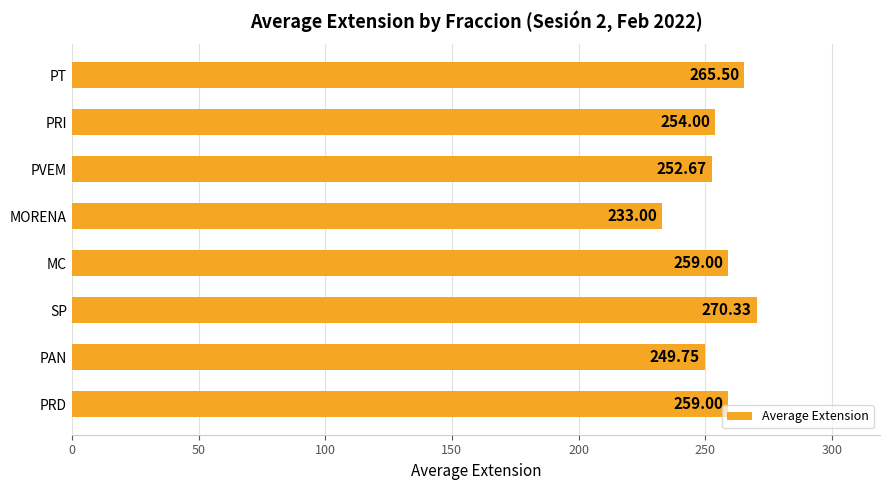

How many bars are there in total?

8